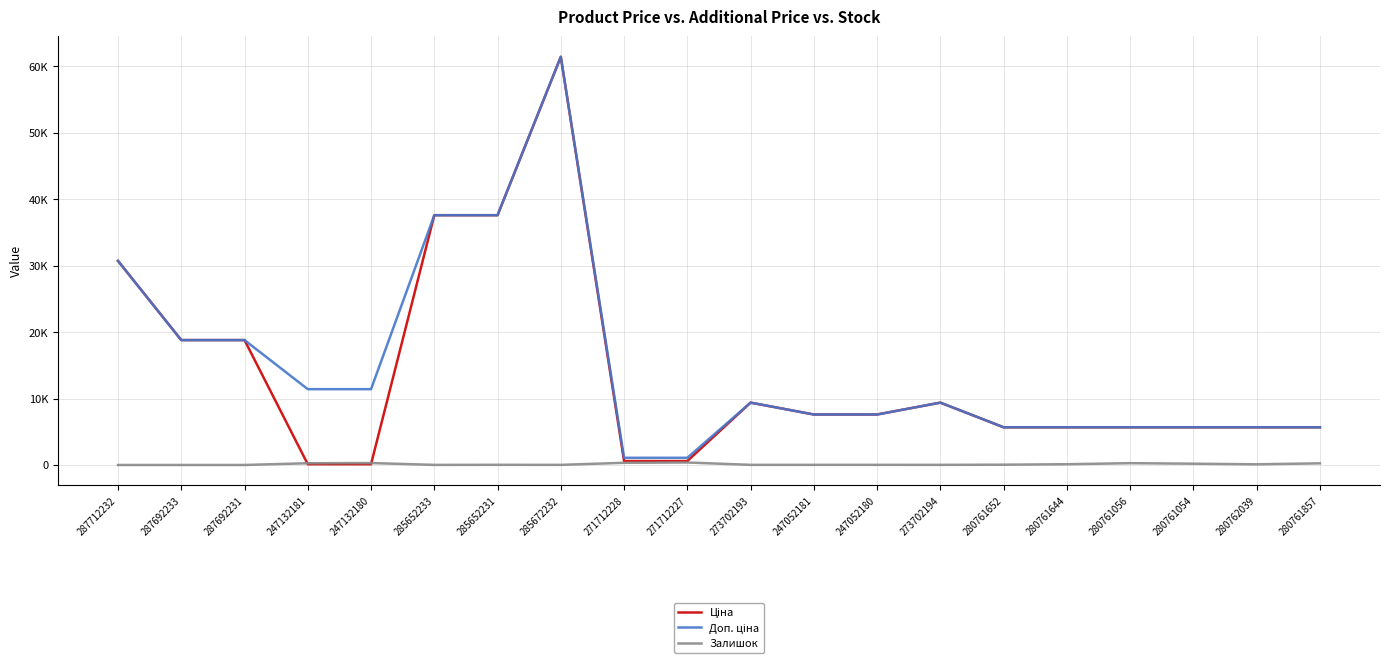

Does the chart have visible grid lines?

Yes